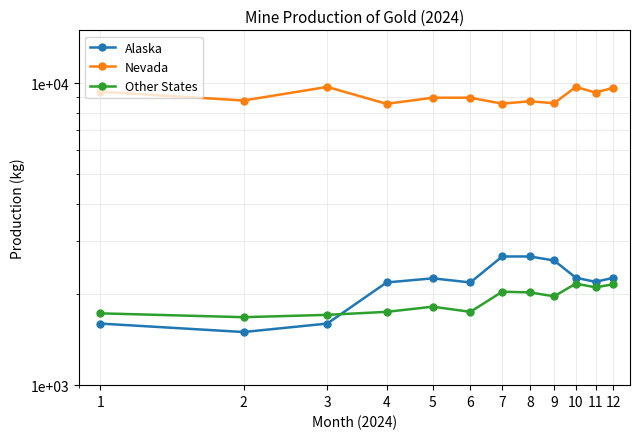

What are all the series names shown in the legend?

Alaska, Nevada, Other States